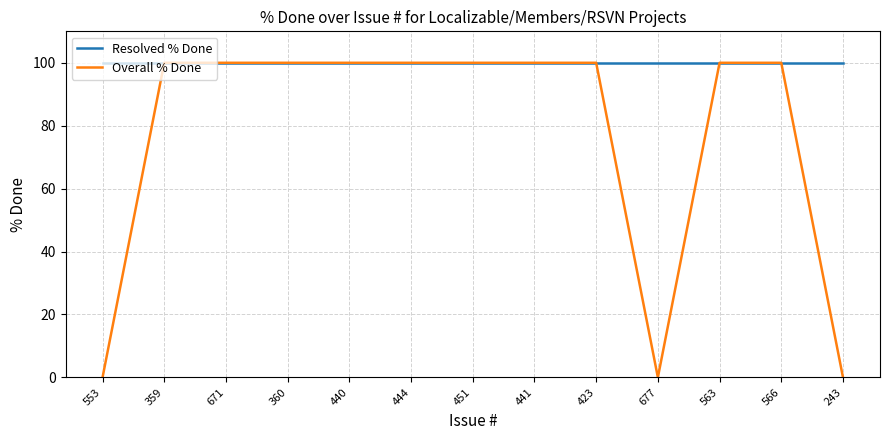

What is the total value across all series at 243?

100